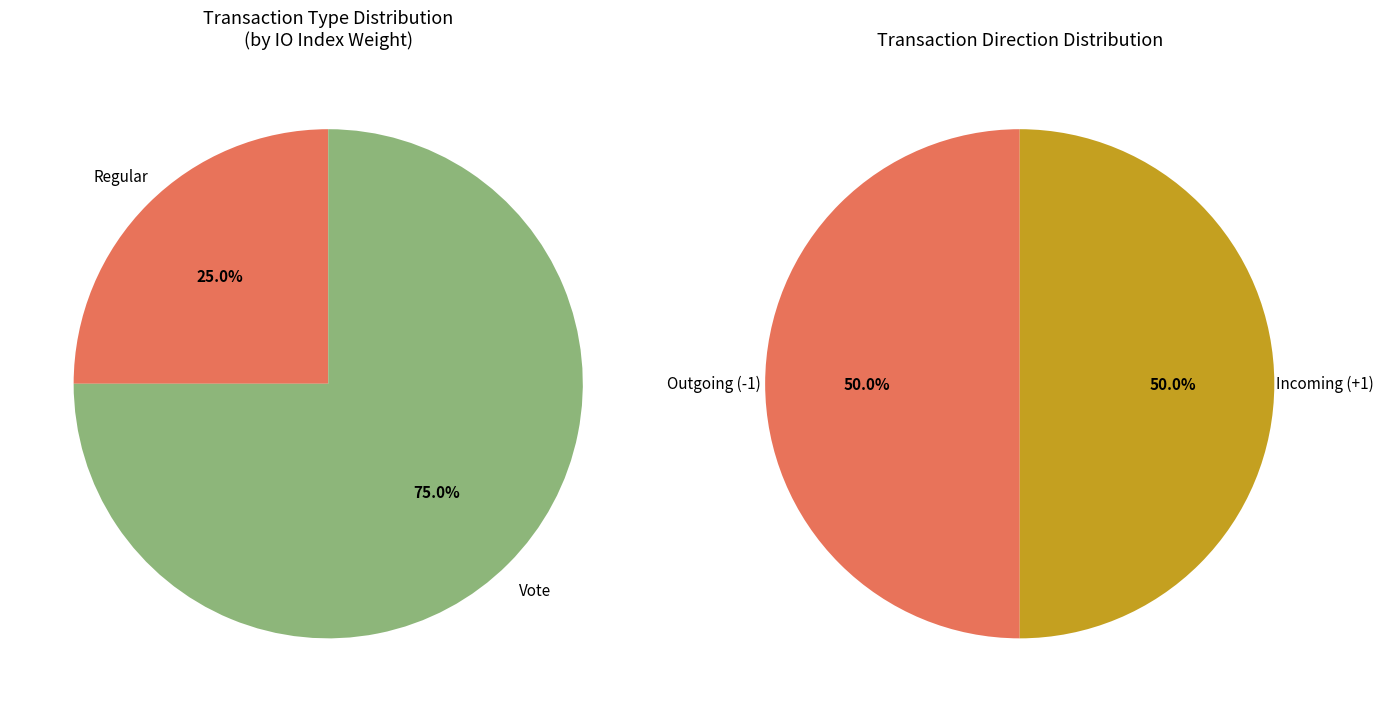

Rank the categories by value from highest to lowest.

Vote, Regular